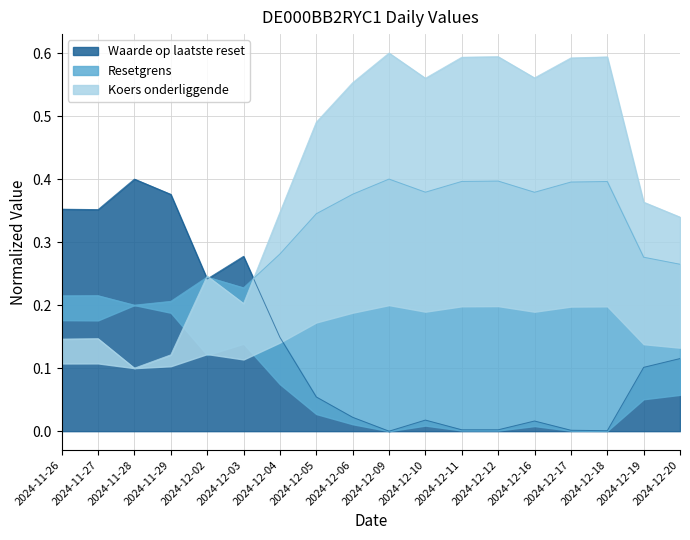

Reading right to left, what are all the values shown in this chart?

Waarde op laatste reset: 2024-12-20=0.1	2024-12-19=0.1	2024-12-18=0.0	2024-12-17=0.0	2024-12-16=0.0	2024-12-12=0.0	2024-12-11=0.0	2024-12-10=0.0	2024-12-09=0.0	2024-12-06=0.0	2024-12-05=0.1	2024-12-04=0.1	2024-12-03=0.3	2024-12-02=0.2	2024-11-29=0.4	2024-11-28=0.4	2024-11-27=0.4	2024-11-26=0.4
Resetgrens: 2024-12-20=0.3	2024-12-19=0.4	2024-12-18=0.6	2024-12-17=0.6	2024-12-16=0.6	2024-12-12=0.6	2024-12-11=0.6	2024-12-10=0.6	2024-12-09=0.6	2024-12-06=0.6	2024-12-05=0.5	2024-12-04=0.3	2024-12-03=0.2	2024-12-02=0.2	2024-11-29=0.1	2024-11-28=0.1	2024-11-27=0.1	2024-11-26=0.1
Koers onderliggende: 2024-12-20=0.3	2024-12-19=0.3	2024-12-18=0.4	2024-12-17=0.4	2024-12-16=0.4	2024-12-12=0.4	2024-12-11=0.4	2024-12-10=0.4	2024-12-09=0.4	2024-12-06=0.4	2024-12-05=0.3	2024-12-04=0.3	2024-12-03=0.2	2024-12-02=0.2	2024-11-29=0.2	2024-11-28=0.2	2024-11-27=0.2	2024-11-26=0.2